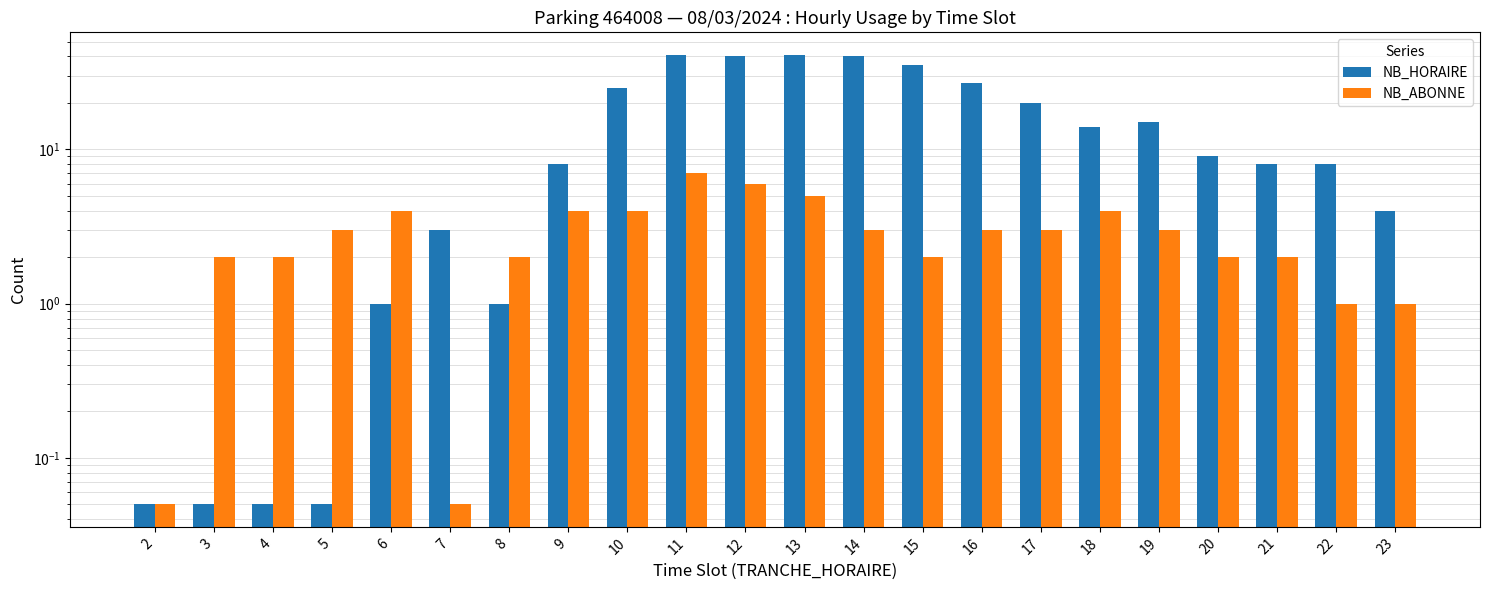

Reading left to right, extract all data points from this chart.

NB_HORAIRE: 2=0.1	3=0.1	4=0.1	5=0.1	6=1.0	7=3.0	8=1.0	9=8.0	10=25.0	11=41.0	12=40.0	13=41.0	14=40.0	15=35.0	16=27.0	17=20.0	18=14.0	19=15.0	20=9.0	21=8.0	22=8.0	23=4.0
NB_ABONNE: 2=0.1	3=2.0	4=2.0	5=3.0	6=4.0	7=0.1	8=2.0	9=4.0	10=4.0	11=7.0	12=6.0	13=5.0	14=3.0	15=2.0	16=3.0	17=3.0	18=4.0	19=3.0	20=2.0	21=2.0	22=1.0	23=1.0